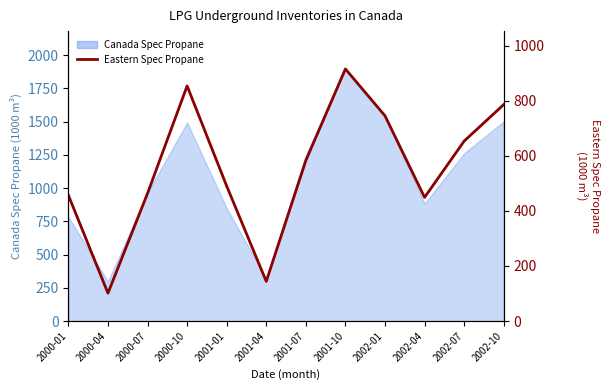

The chart shows a value of 1226.2 at 2002-10. True or false?

False